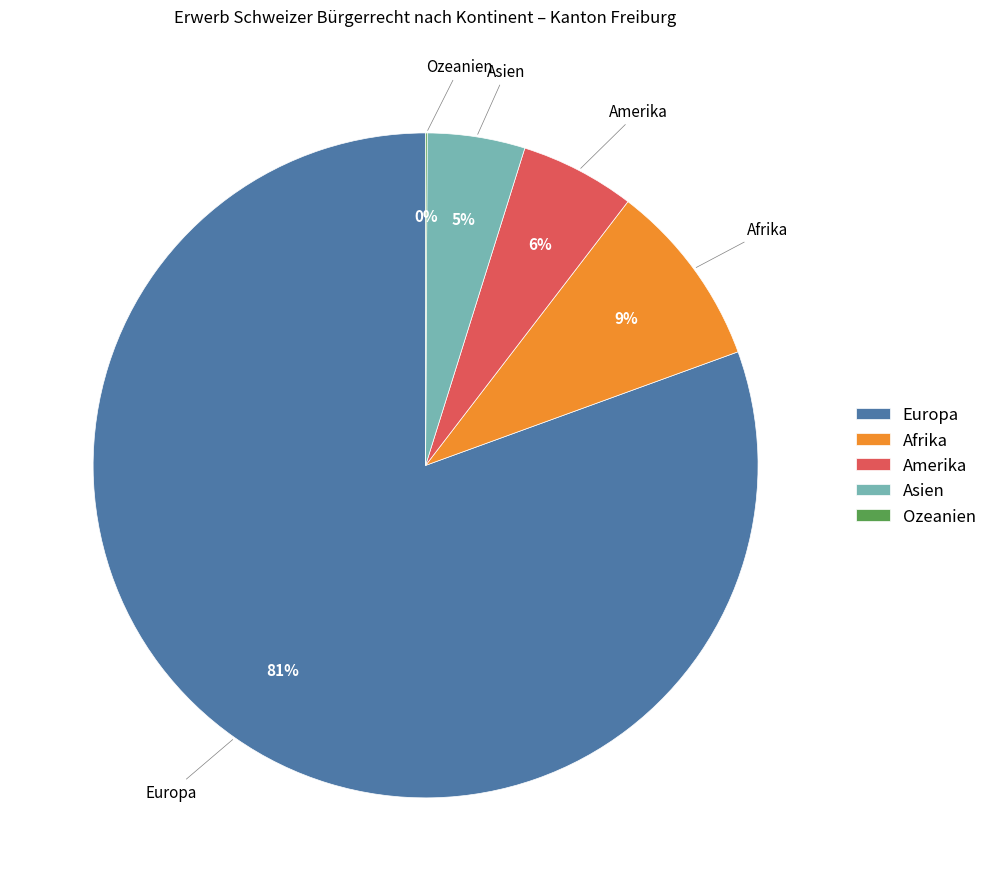

Between Amerika and Asien, which is larger?

Amerika